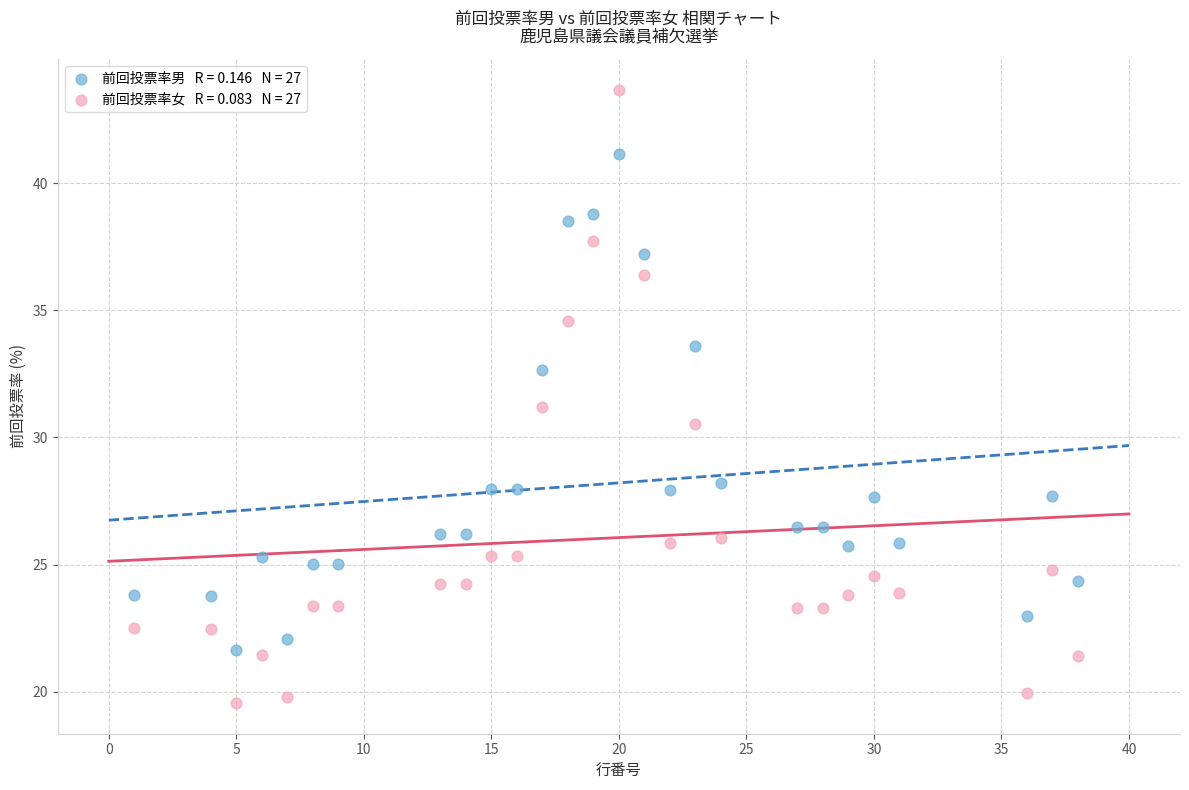

Across all data points, what is the range of X values (max minus min)?

37.0